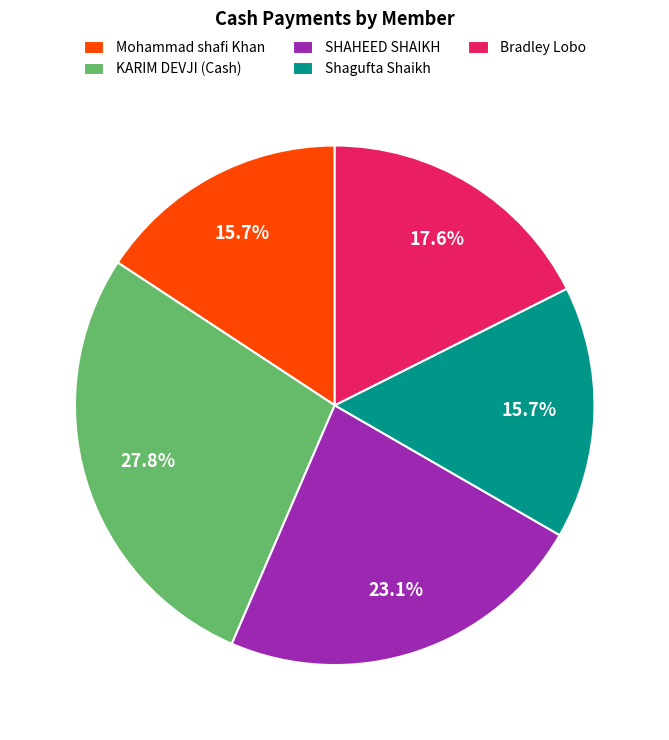

Is there any slice that represents more than half of the pie?

No